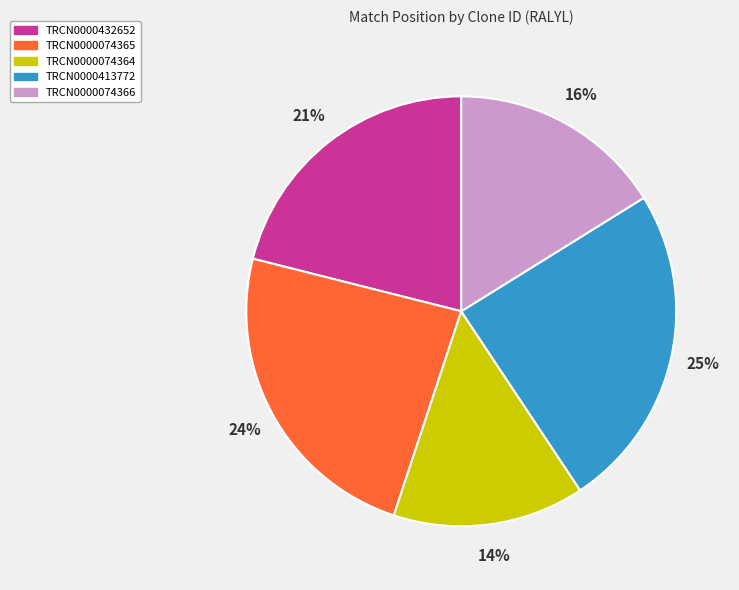

To the nearest percent, what is the average slice percentage?

20%